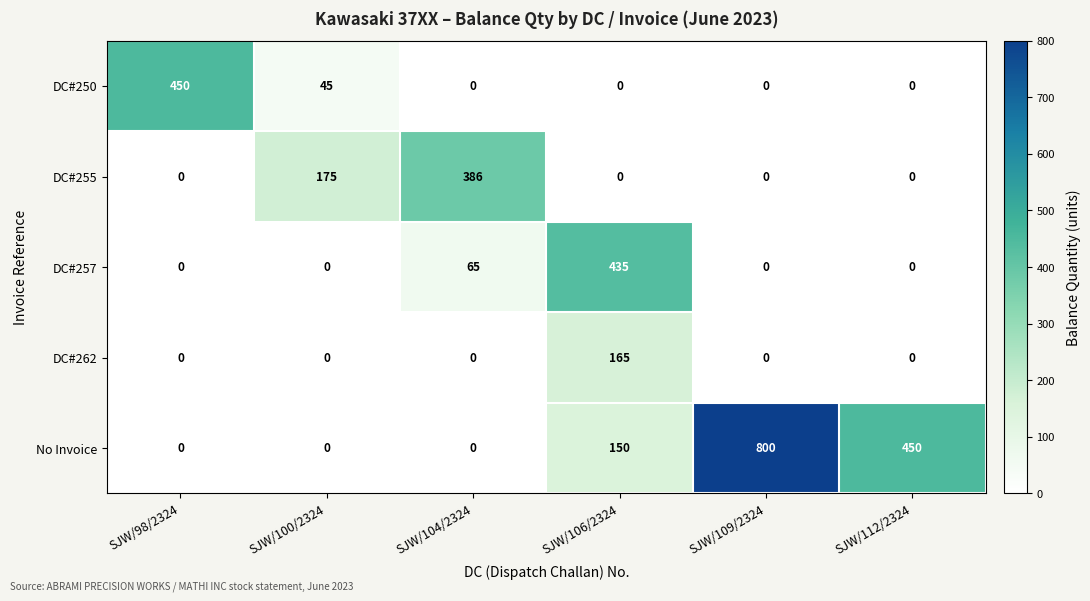

What is the average value of the No Invoice series?

233